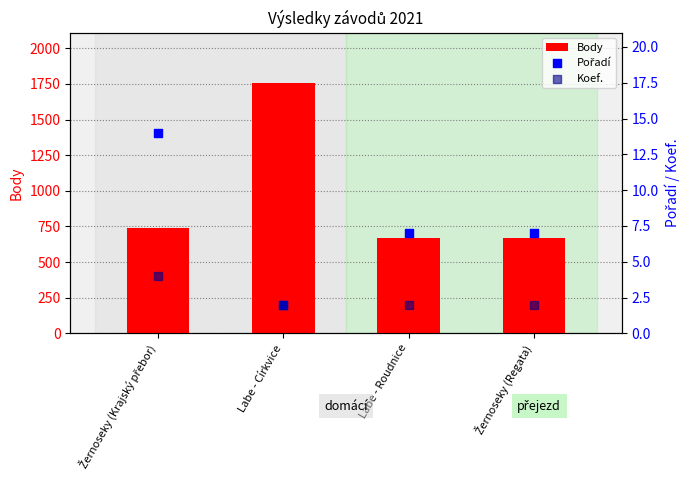

At which category is the sum across all series the highest?

Labe - Církvice